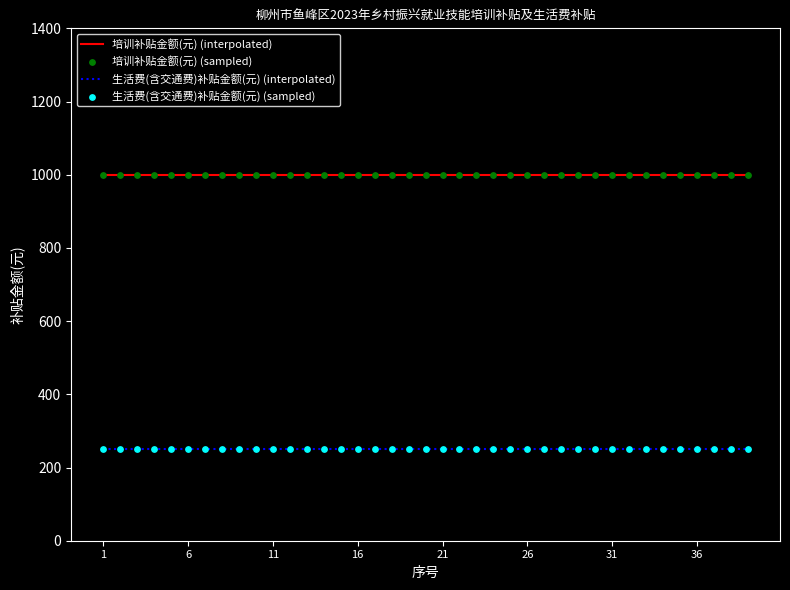

True or false: 生活费(含交通费)补贴金额(元) (interpolated) and 培训补贴金额(元) (interpolated) cross at least once.

False